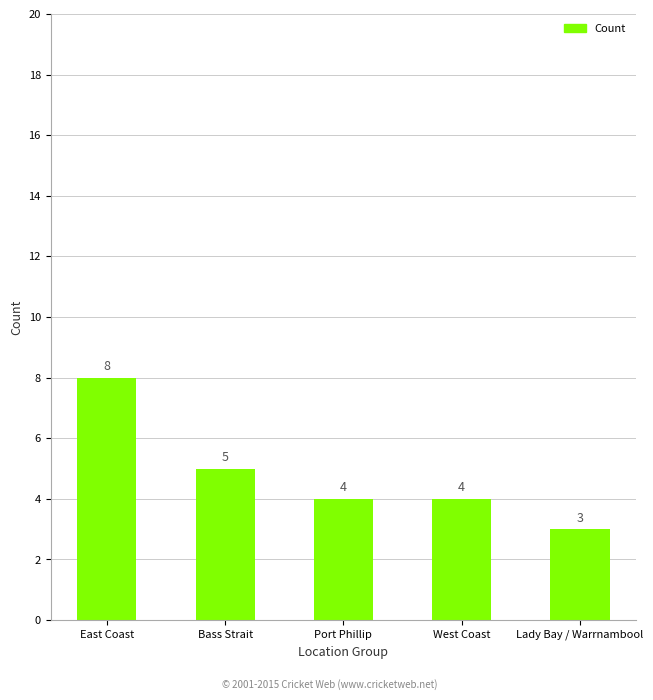

Does the chart contain any negative values?

No